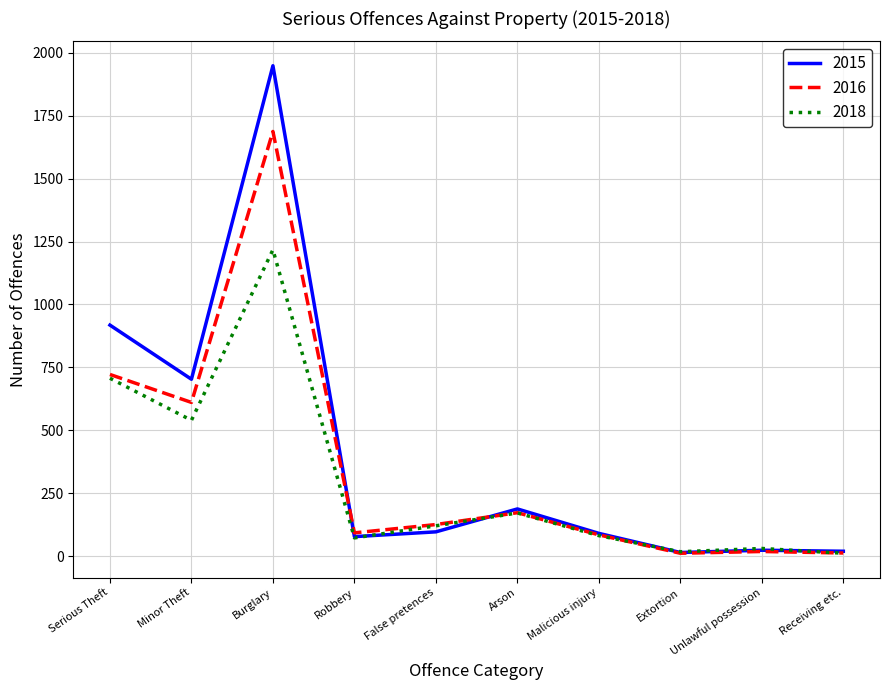

How many lines are shown in the chart?

3